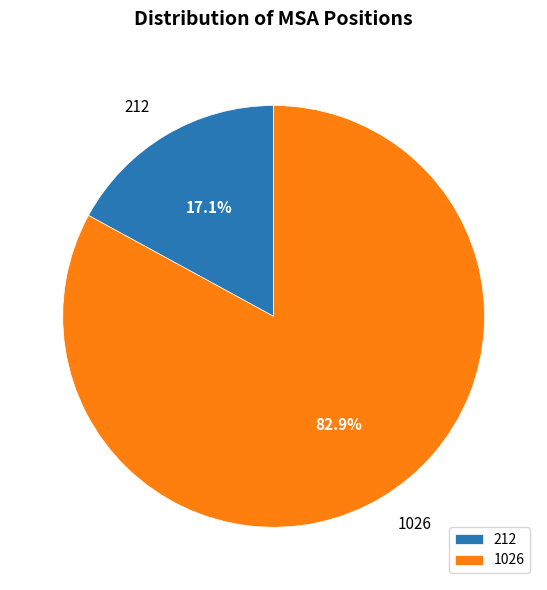

What portion of the pie excludes 212?

82.9%